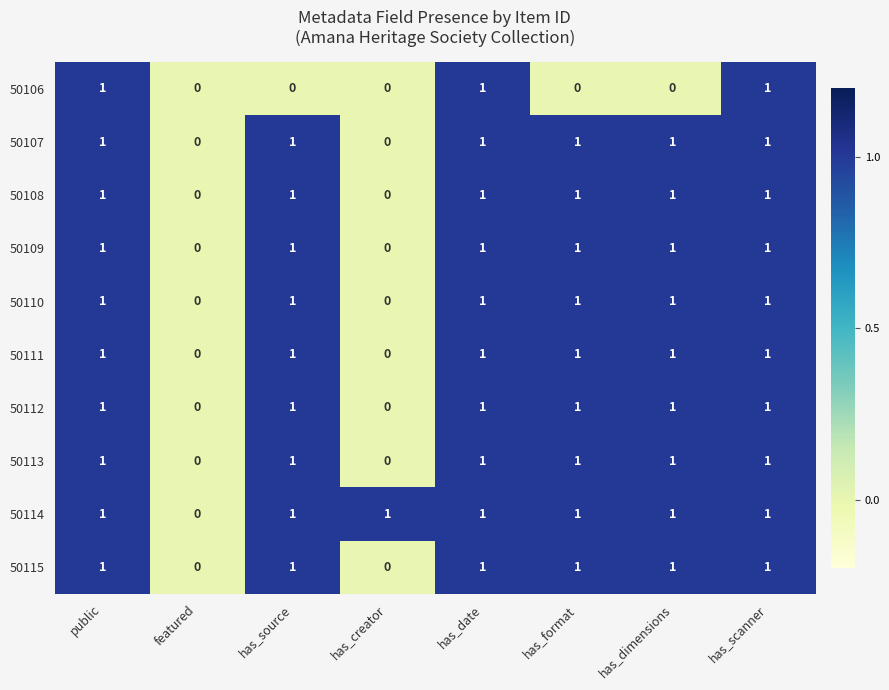

True or false: 50106 has a value of 1 at has_scanner.

True